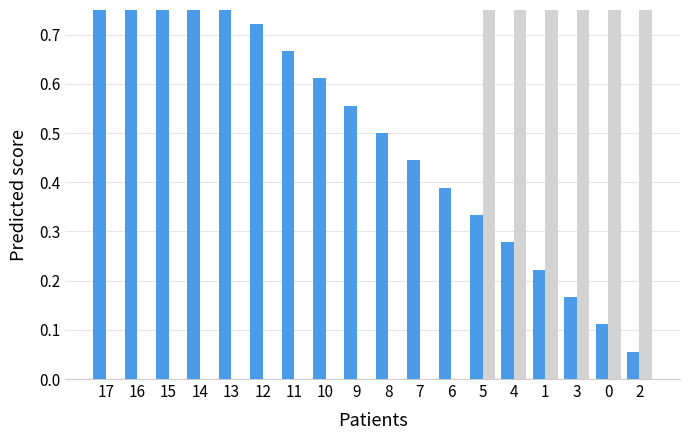

What position from the right is 15?

16